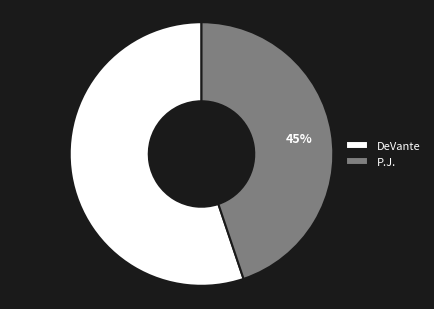

To the nearest percent, what is the average slice percentage?

50%